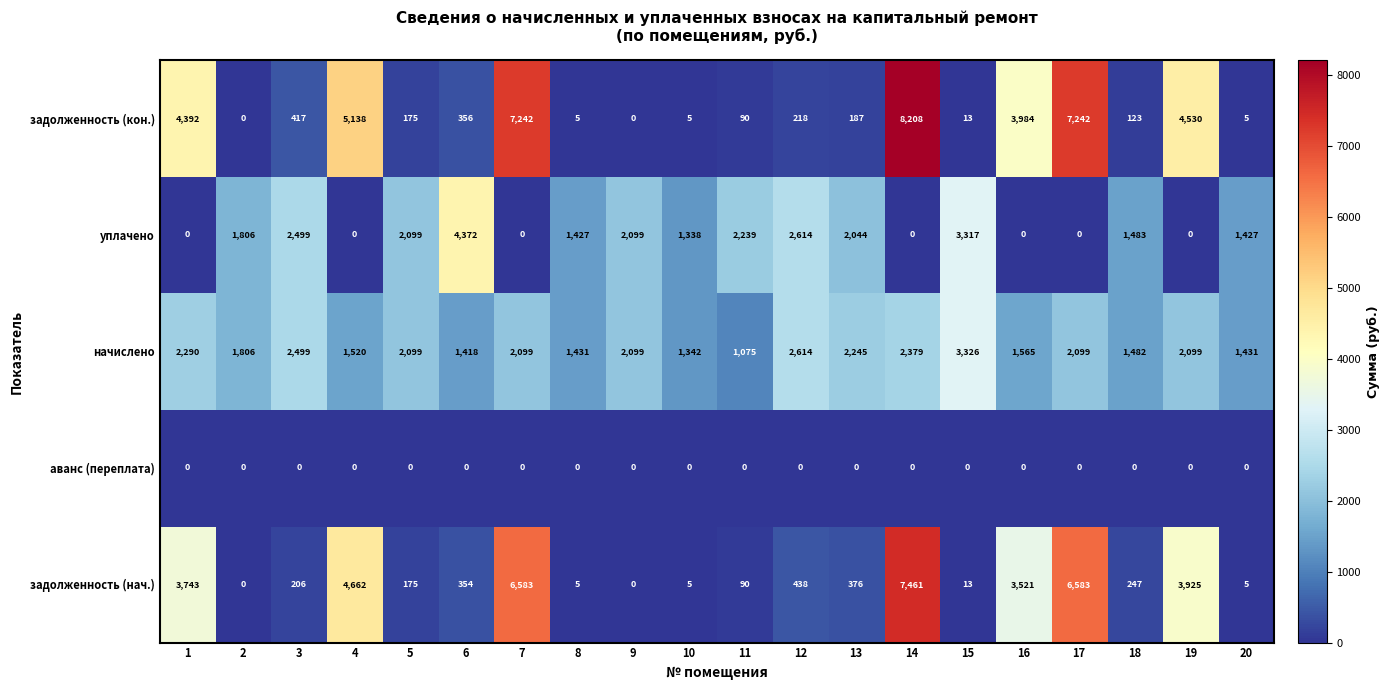

How many data points does each series have?

20